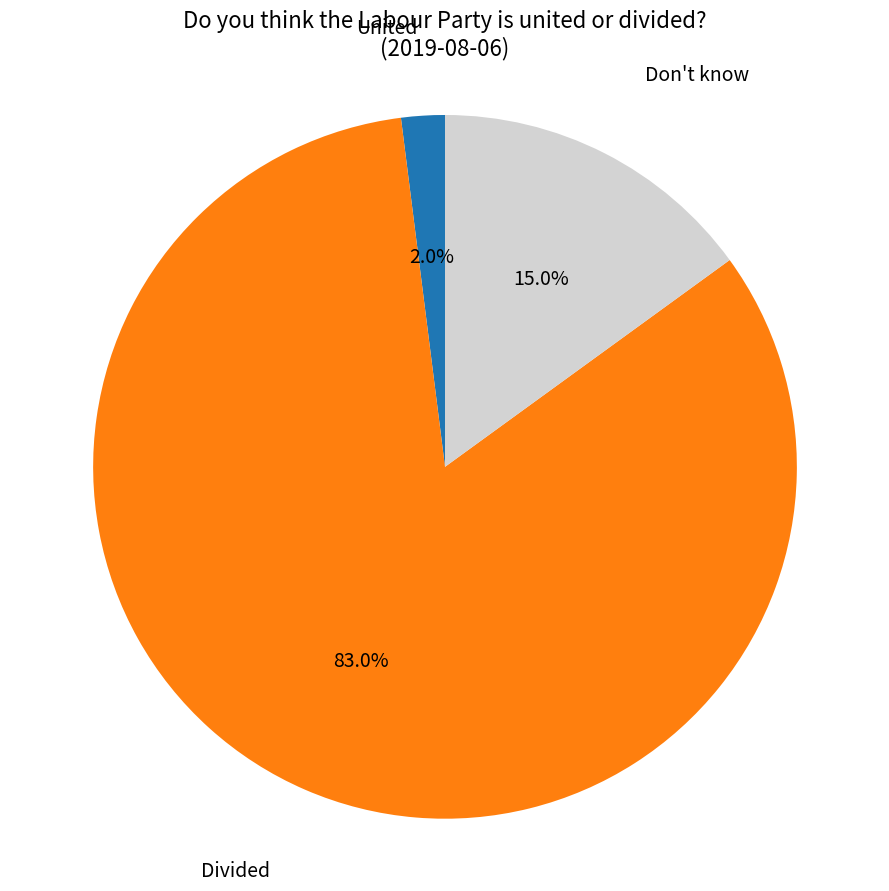

Between Divided and United, which is larger?

Divided